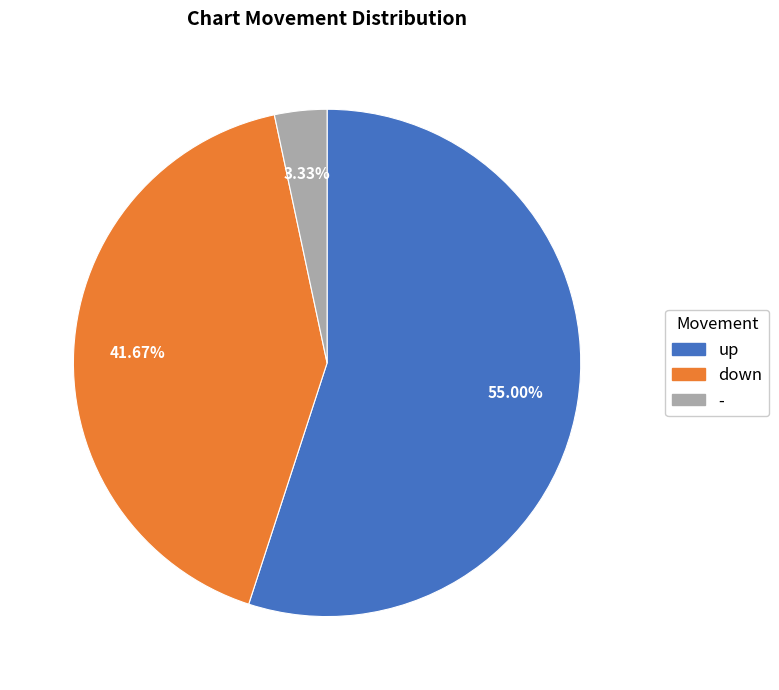

What percentage do up and down together represent?

96.7%